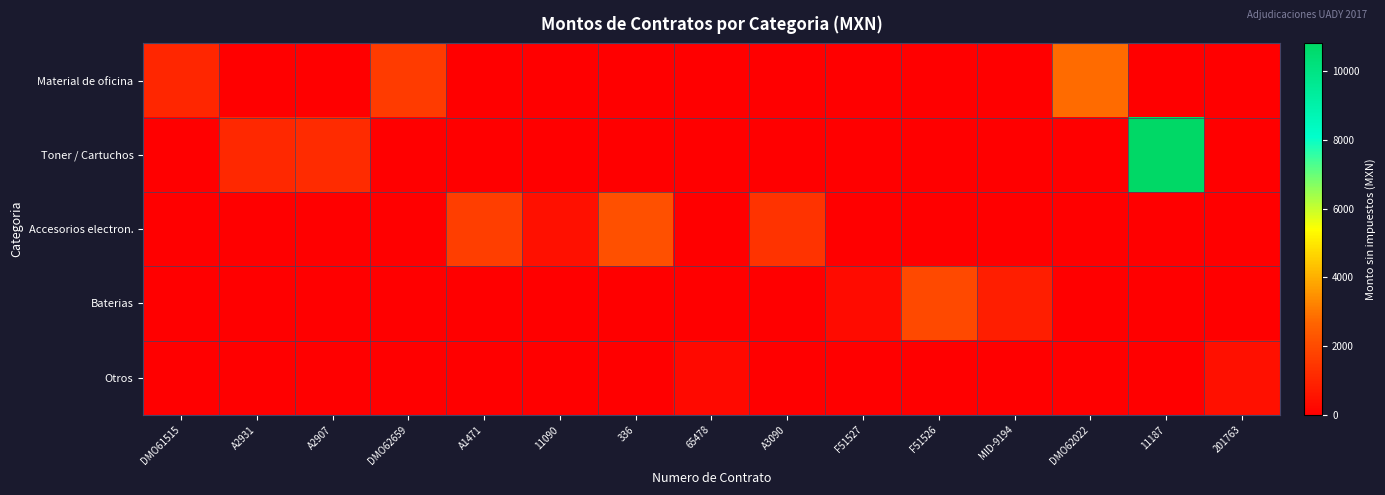

Reading left to right, what are all the values shown in this chart?

Material de oficina: DMO61515=1036.2	A2931=0.0	A2907=0.0	DMO62659=1603.8	A1471=0.0	11090=0.0	336=0.0	65478=0.0	A3090=0.0	F51527=0.0	F51526=0.0	MID-9194=0.0	DMO62022=2796.1	11187=0.0	201763=0.0
Toner / Cartuchos: DMO61515=0.0	A2931=1095.0	A2907=1159.0	DMO62659=0.0	A1471=0.0	11090=0.0	336=0.0	65478=0.0	A3090=0.0	F51527=0.0	F51526=0.0	MID-9194=0.0	DMO62022=0.0	11187=10810.0	201763=0.0
Accesorios electron.: DMO61515=0.0	A2931=0.0	A2907=0.0	DMO62659=0.0	A1471=1685.5	11090=437.0	336=2120.7	65478=0.0	A3090=1392.0	F51527=0.0	F51526=0.0	MID-9194=0.0	DMO62022=0.0	11187=0.0	201763=0.0
Baterias: DMO61515=0.0	A2931=0.0	A2907=0.0	DMO62659=0.0	A1471=0.0	11090=0.0	336=0.0	65478=0.0	A3090=0.0	F51527=298.8	F51526=1980.0	MID-9194=822.8	DMO62022=0.0	11187=0.0	201763=0.0
Otros: DMO61515=0.0	A2931=0.0	A2907=0.0	DMO62659=0.0	A1471=0.0	11090=0.0	336=0.0	65478=273.0	A3090=0.0	F51527=0.0	F51526=0.0	MID-9194=0.0	DMO62022=0.0	11187=0.0	201763=452.6